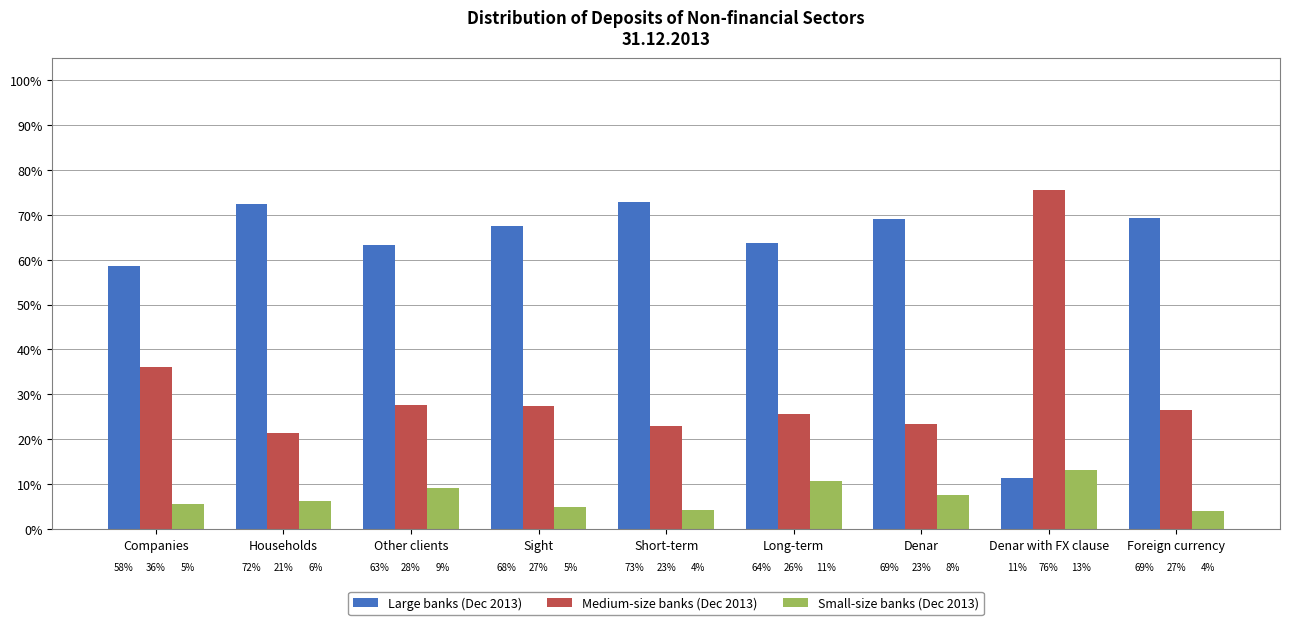

What is the label of the 1st bar from the right?

Foreign currency